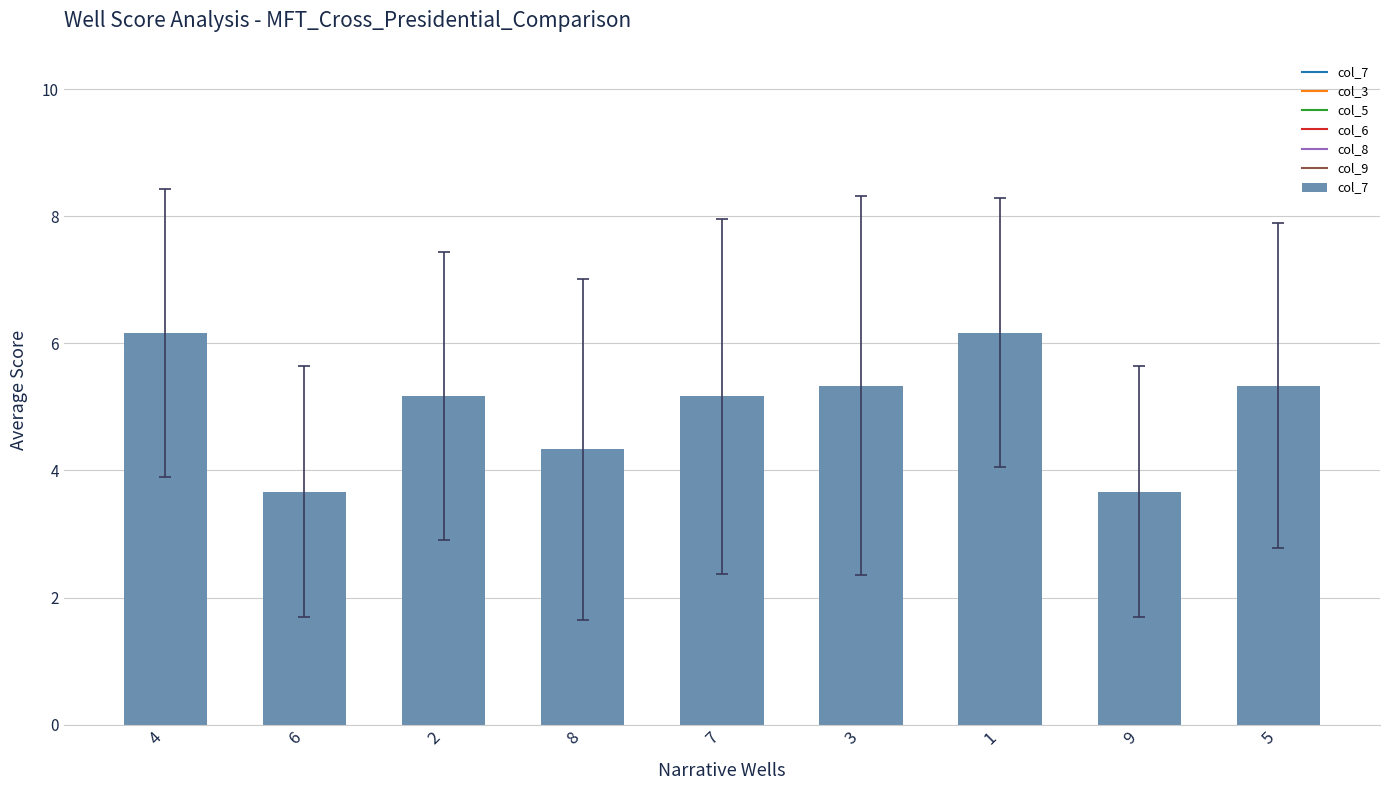

What is the ratio of the value at 5 to the value at 2?

1.0